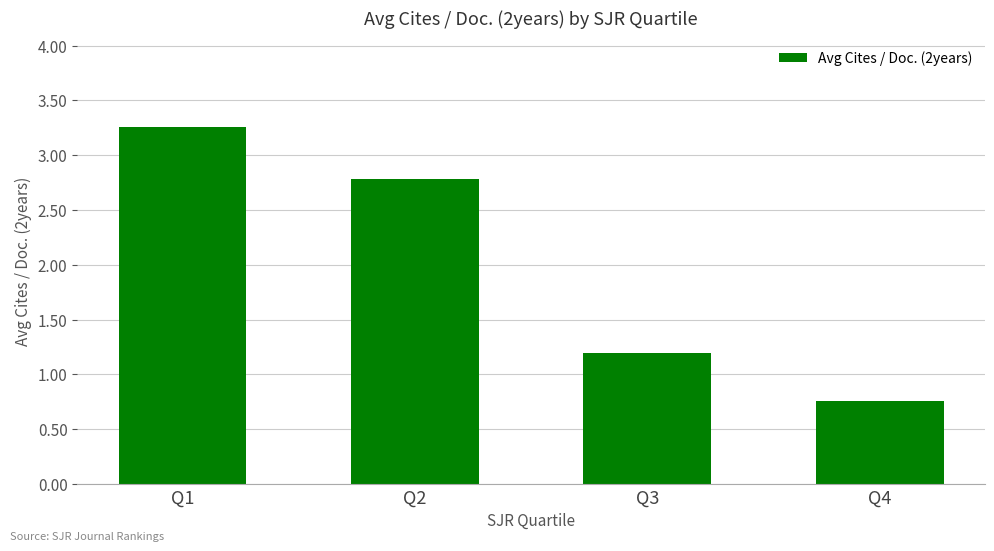

True or false: the data shows 1.2 at Q3.

True